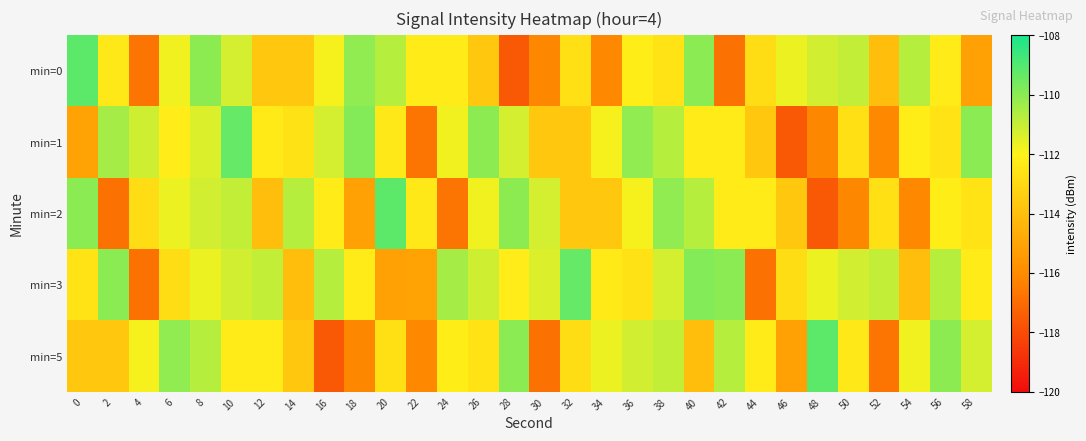

Which has a higher value, 46 or 10?

10